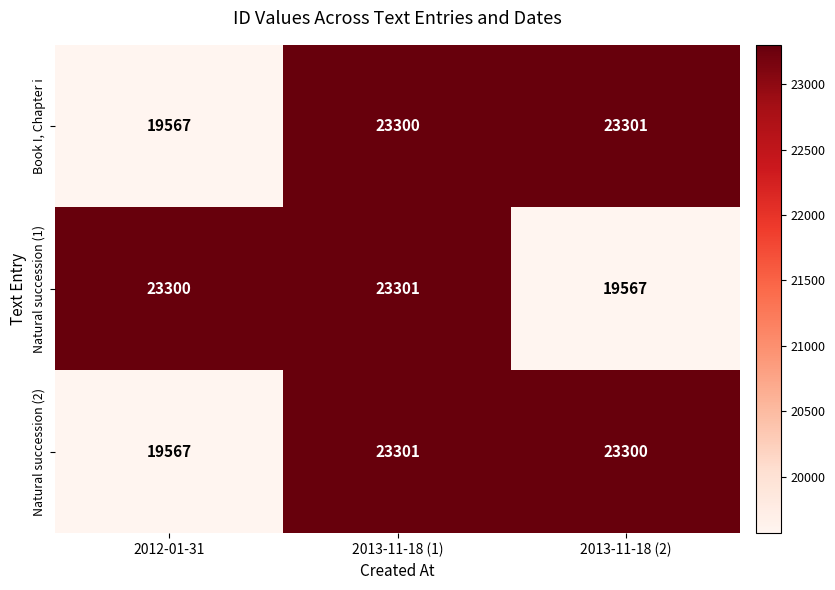

What is the difference between the highest and lowest values at 2012-01-31?

3733